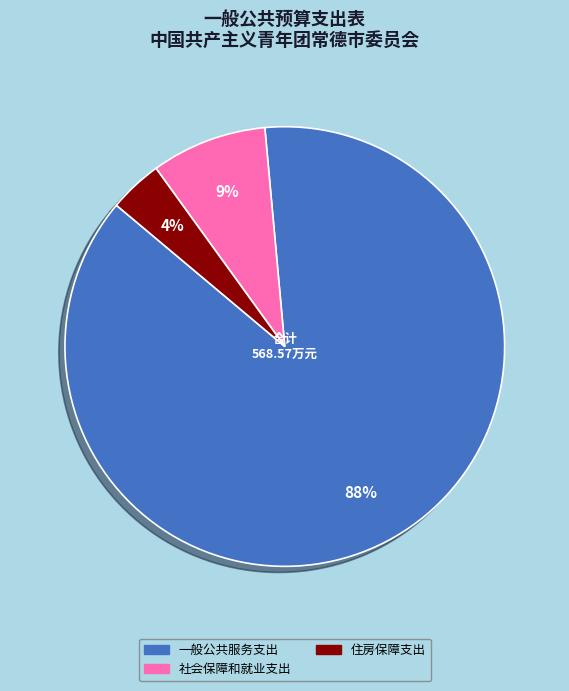

Between 一般公共服务支出 and 社会保障和就业支出, which is larger?

一般公共服务支出